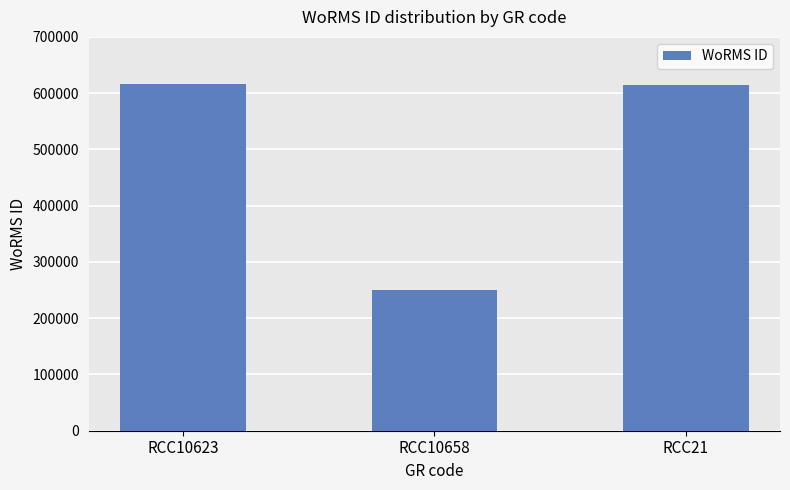

True or false: the data shows 614694 at RCC21.

True